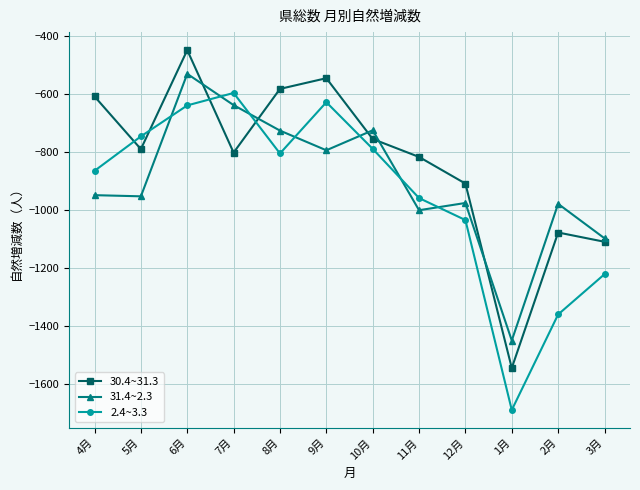

At which label does 31.4~2.3 reach its minimum?

1月